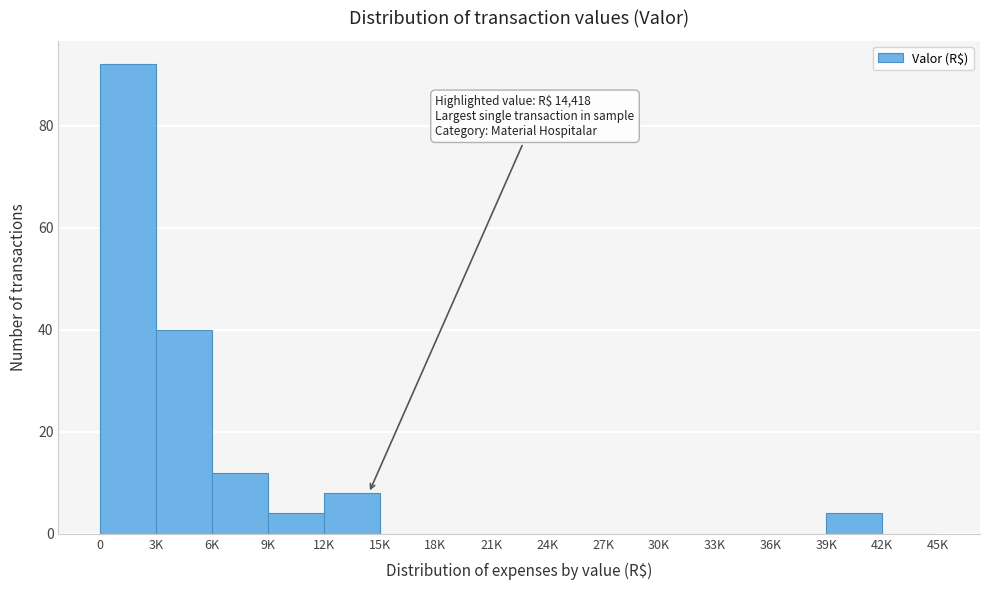

Reading left to right, extract all data points from this chart.

0=92	3K=40	6K=12	9K=4	12K=8	15K=0	18K=0	21K=0	24K=0	27K=0	30K=0	33K=0	36K=0	39K=4	42K=0